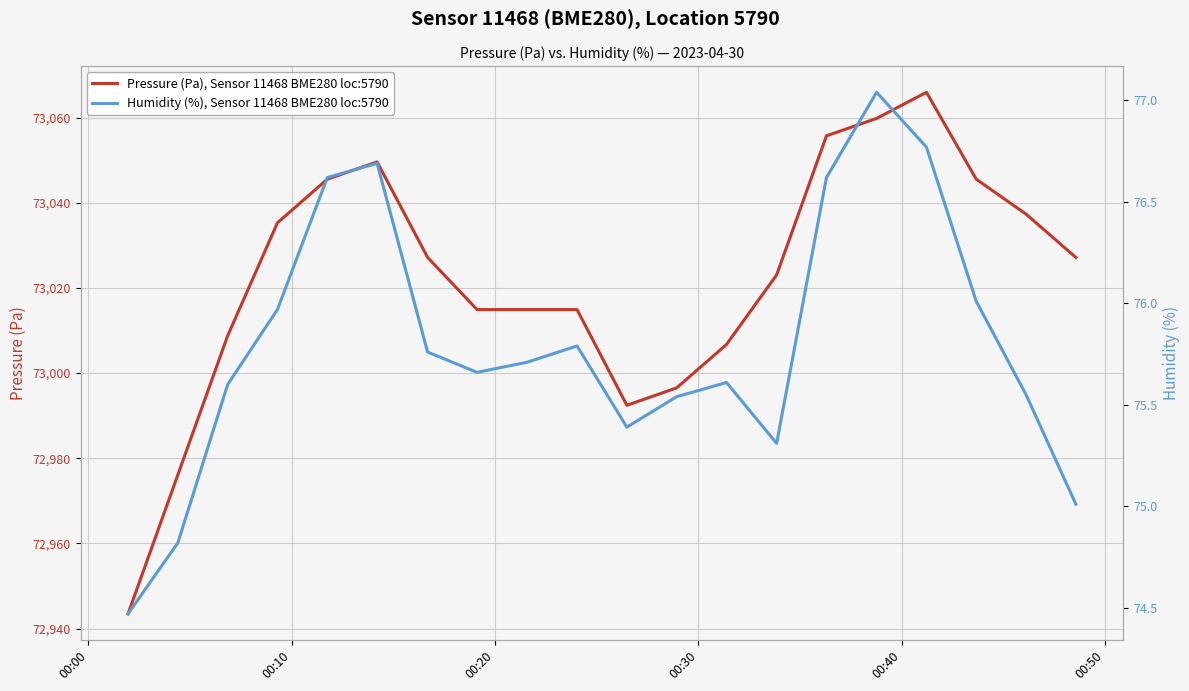

What is the minimum value for Pressure (Pa), Sensor 11468 BME280 loc:5790?

72943.5